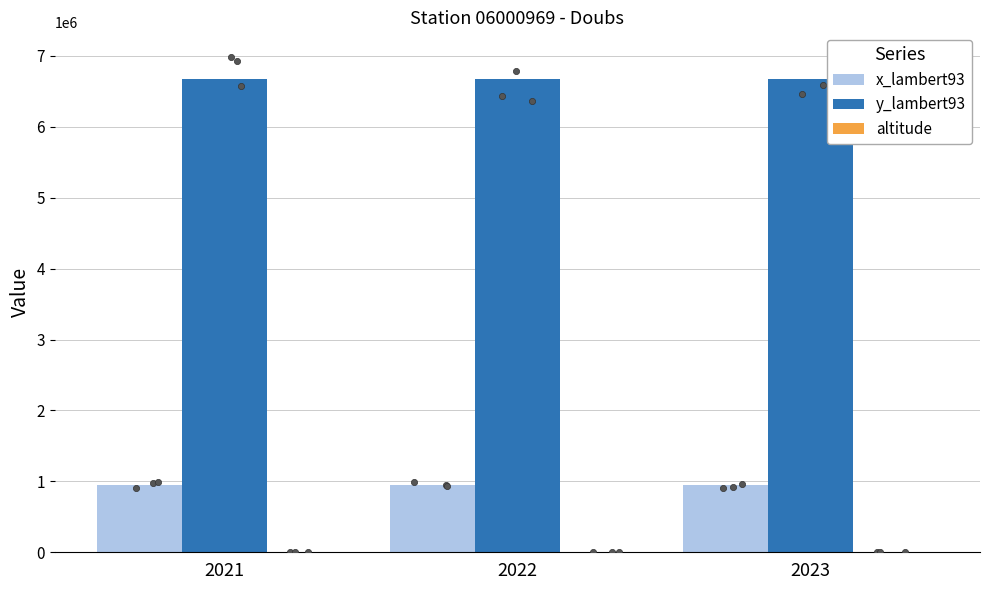

What is the total value across all series at 2021?

7622182